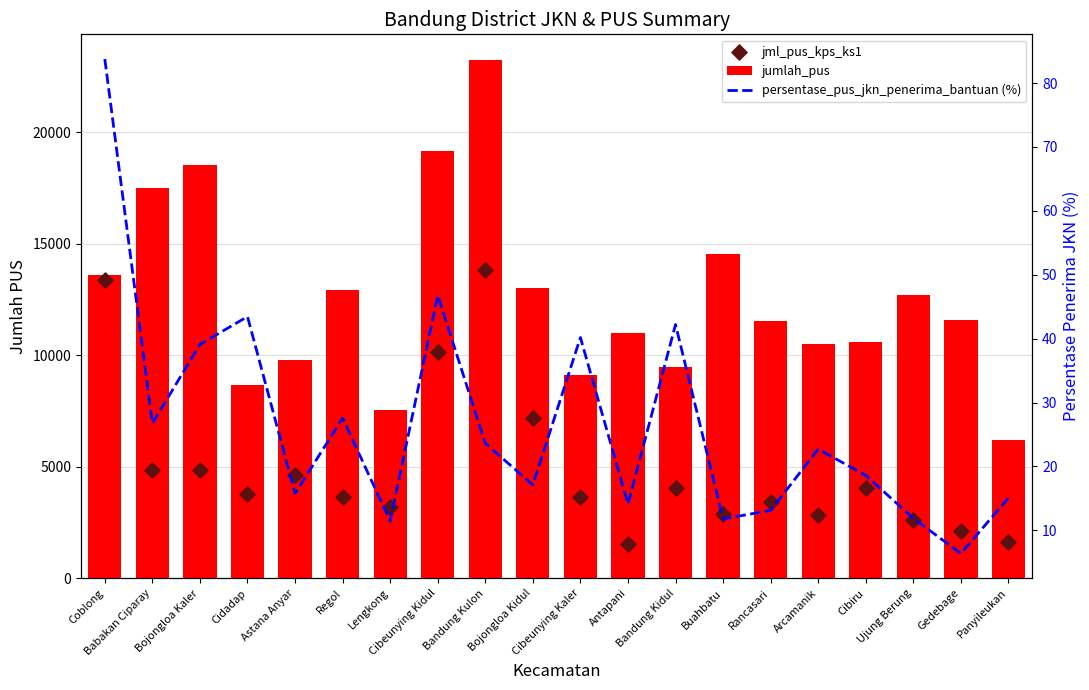

Which series contains the highest Y value?

jumlah_pus